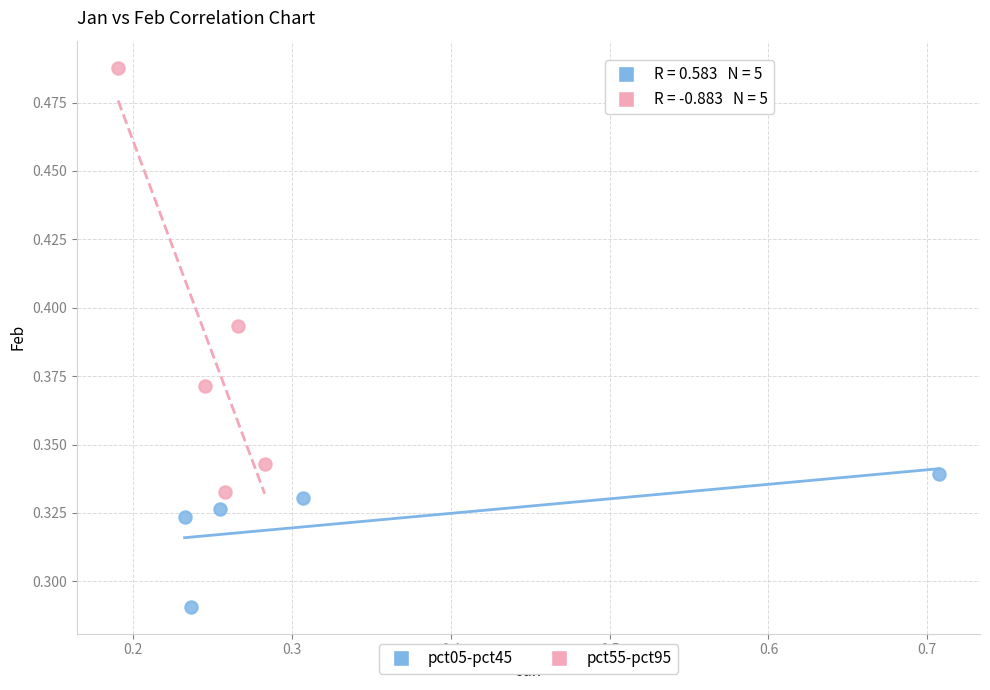

Which series has the widest spread of Y values?

pct55-pct95